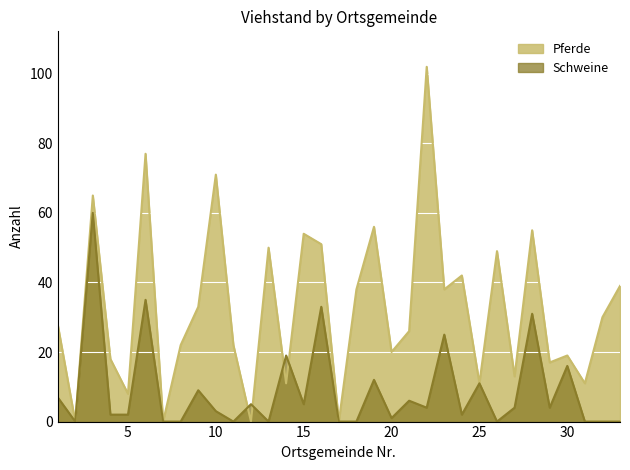

Reading right to left, transcribe all the data shown in this chart.

Pferde: 33=39	32=30	31=11	30=19	29=17	28=55	27=13	26=49	25=11	24=42	23=38	22=102	21=26	20=20	19=56	18=38	17=0	16=51	15=54	14=11	13=50	12=0	11=22	10=71	9=33	8=22	7=0	6=77	5=8	4=18	3=65	2=0	1=28
Schweine: 33=0	32=0	31=0	30=16	29=4	28=31	27=4	26=0	25=11	24=2	23=25	22=4	21=6	20=1	19=12	18=0	17=0	16=33	15=5	14=19	13=0	12=5	11=0	10=3	9=9	8=0	7=0	6=35	5=2	4=2	3=60	2=0	1=7